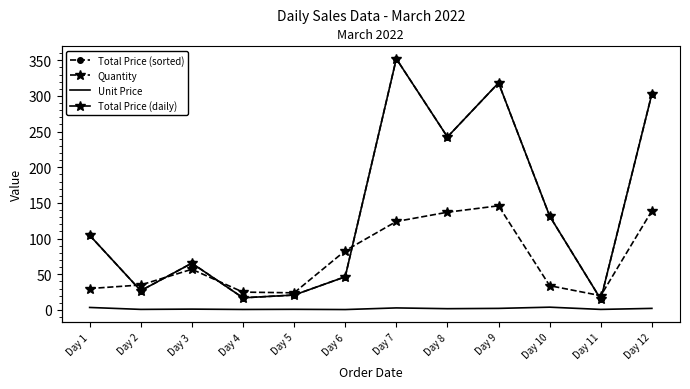

What is the minimum value shown in the chart?

0.6